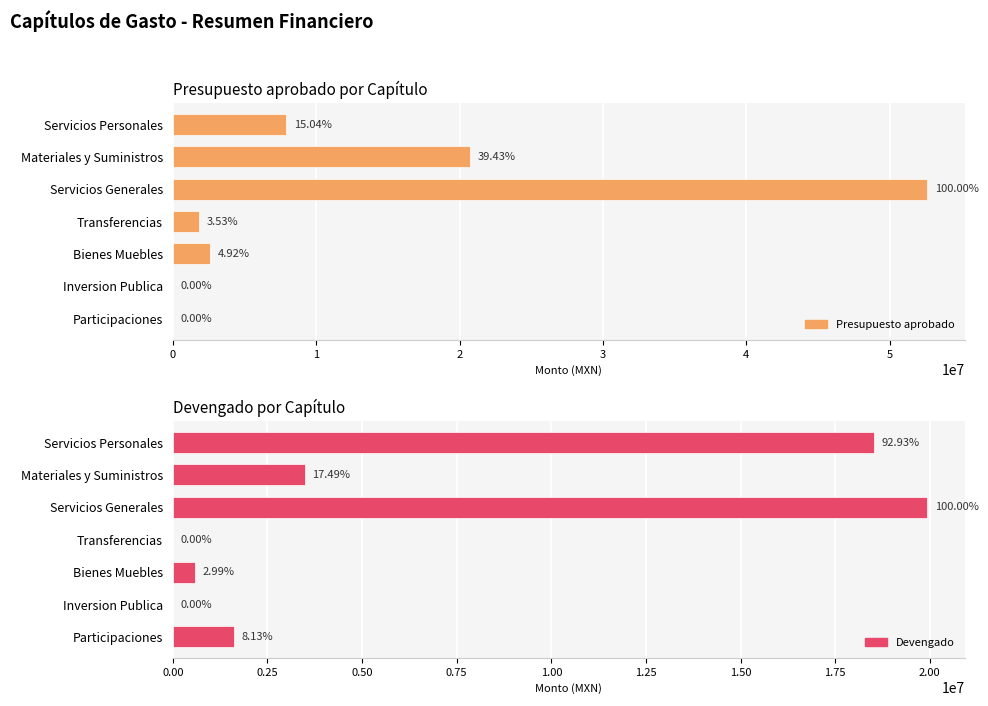

How many bars are there in each group?

2